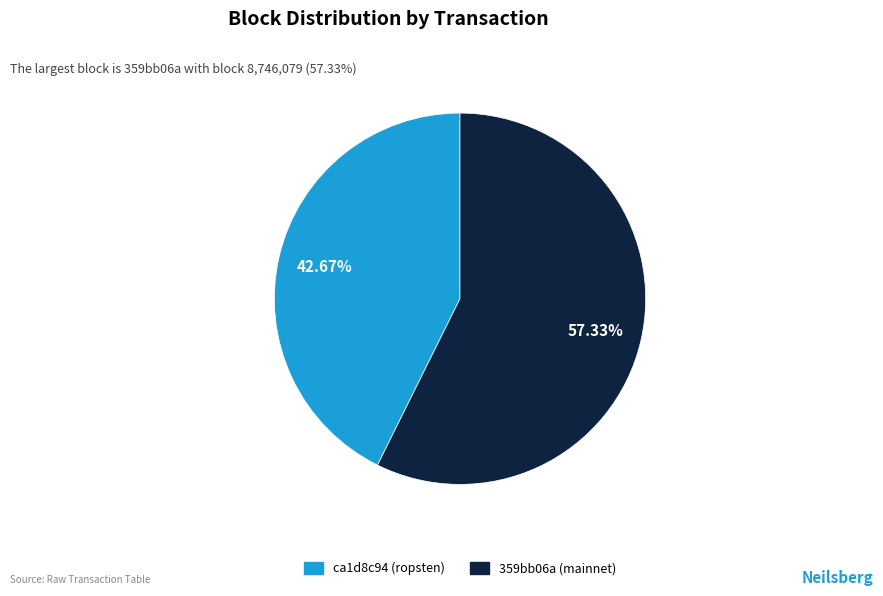

Rank the categories by value from highest to lowest.

359bb06a-ee80-11e9-881c-c2568bec35d1, ca1d8c94-e873-11e9-8dd1-d60cfe4a1df9